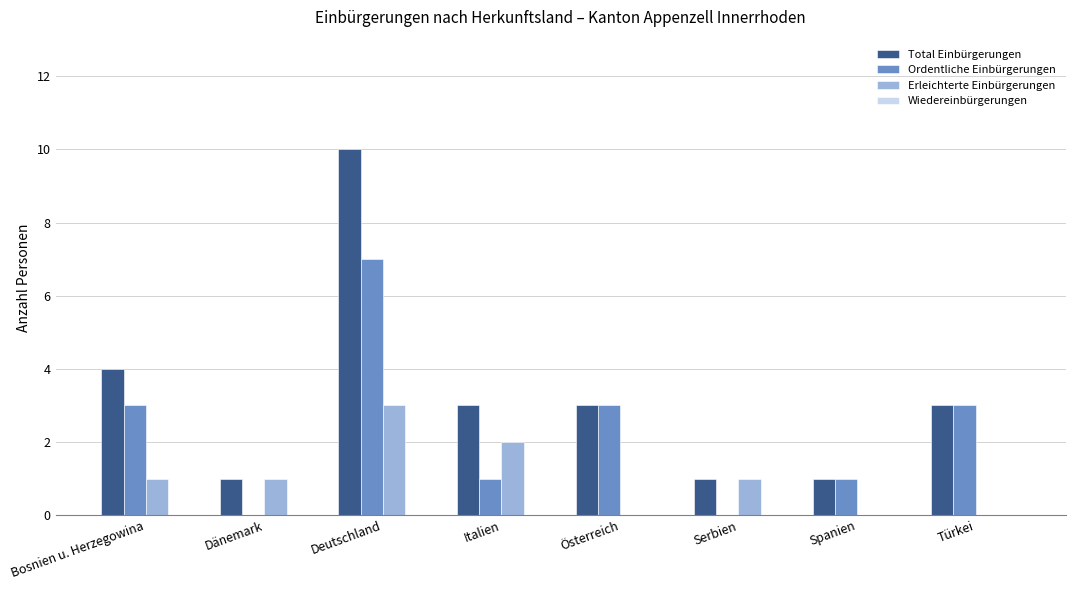

Which series has the largest total across all categories?

Total Einbürgerungen